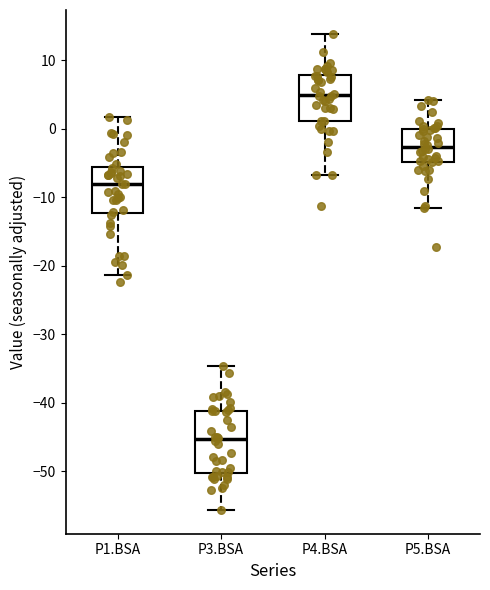

Reading left to right, transcribe this box plot: for each box, give where its median line is, the range the box spans, and where its two whiskers end, as read against the y-axis. The values are not printed on the chart, so give them approximately, as read against the axis.

P1.BSA: median -8, box -12 to -6, whiskers -21 to 2
P3.BSA: median -45, box -50 to -41, whiskers -56 to -35
P4.BSA: median 5, box 1 to 8, whiskers -7 to 14
P5.BSA: median -3, box -5 to 0, whiskers -12 to 4